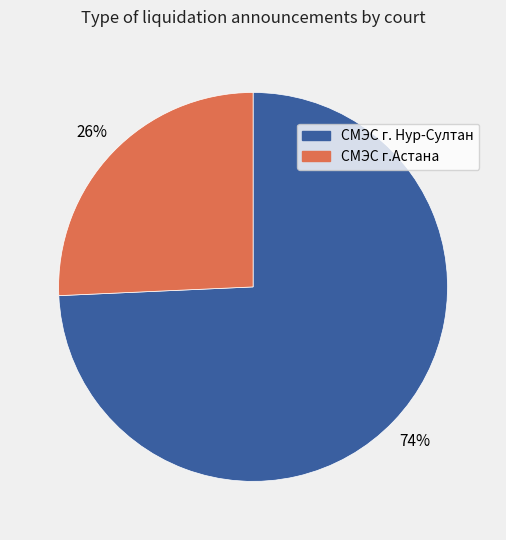

Which has a higher value, СМЭС г.Астана or СМЭС г. Нур-Султан?

СМЭС г. Нур-Султан